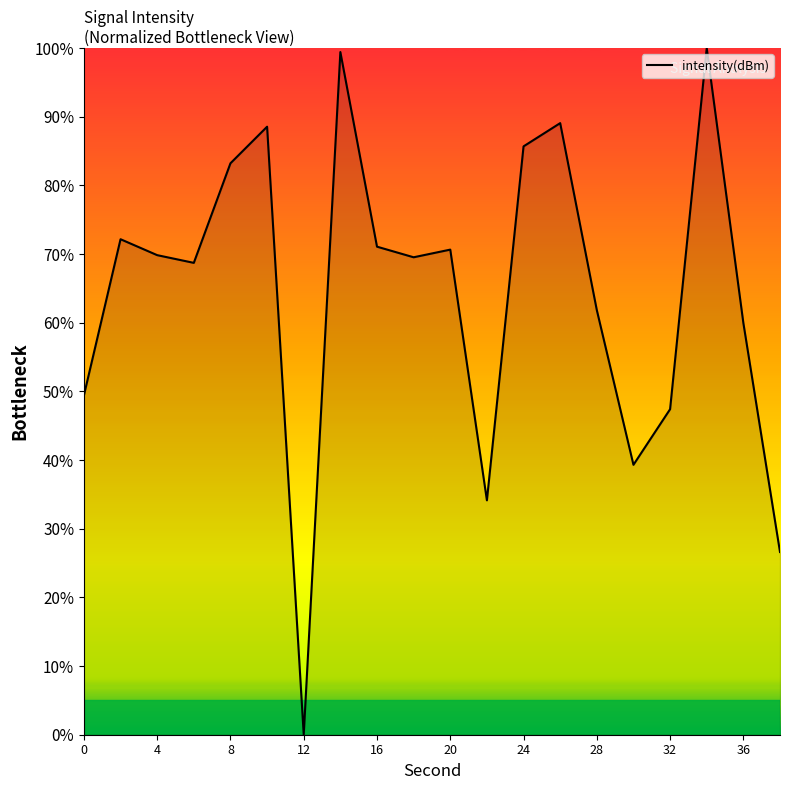

What is the maximum value shown in the chart?

100.0